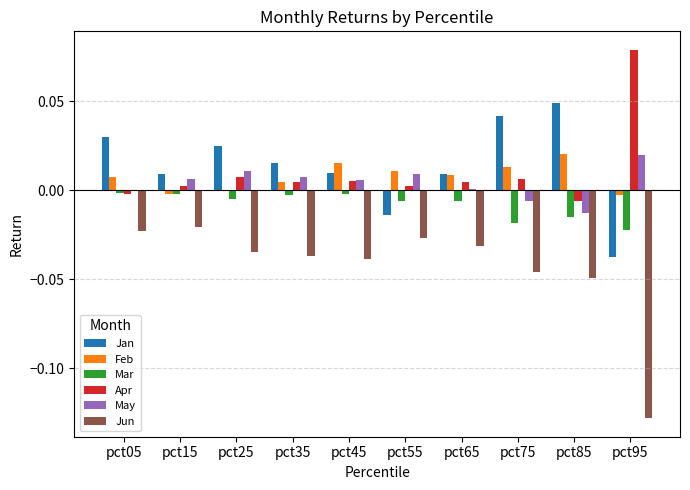

Are the bars grouped side by side (vs. stacked)?

Yes